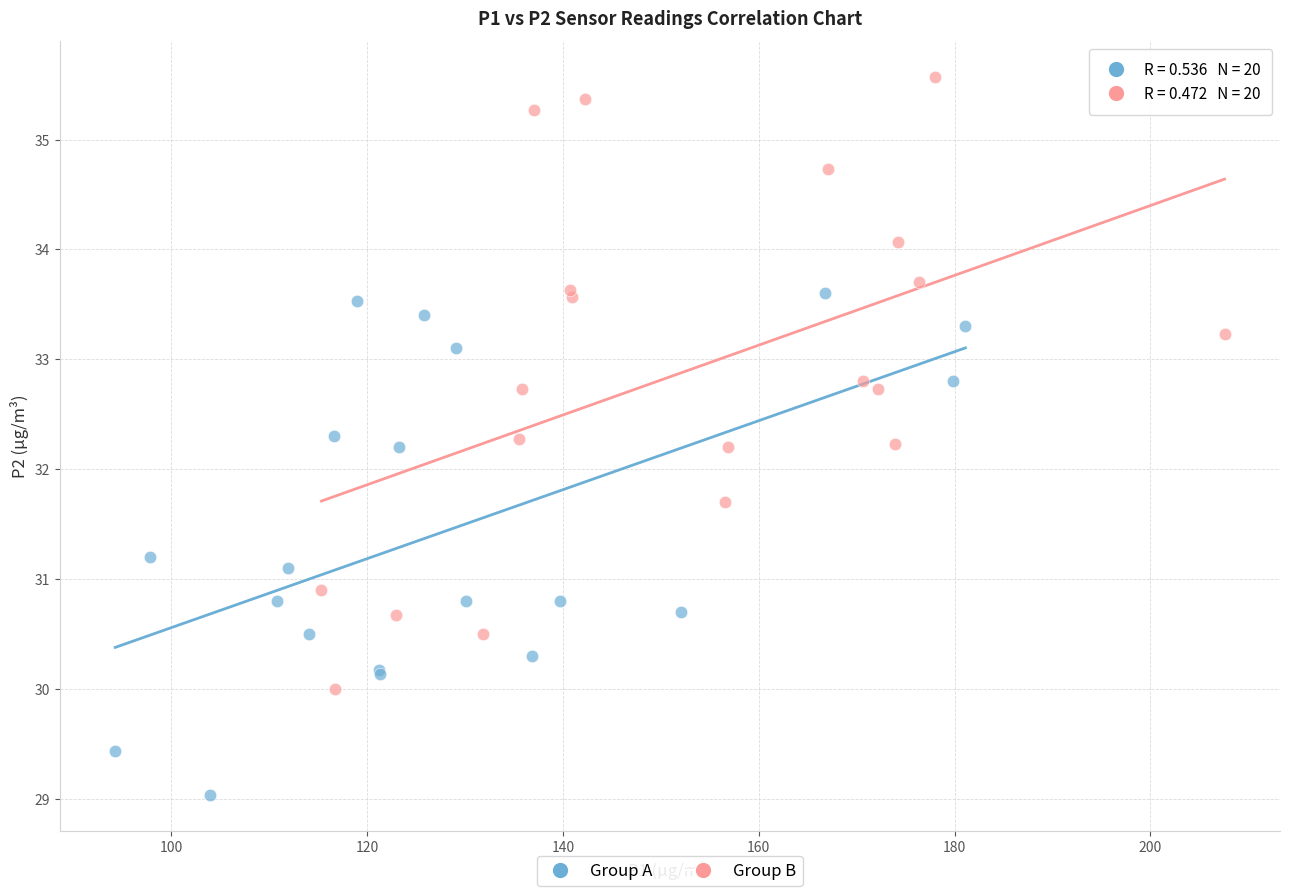

Which series has the largest Y range (max minus min)?

Group B